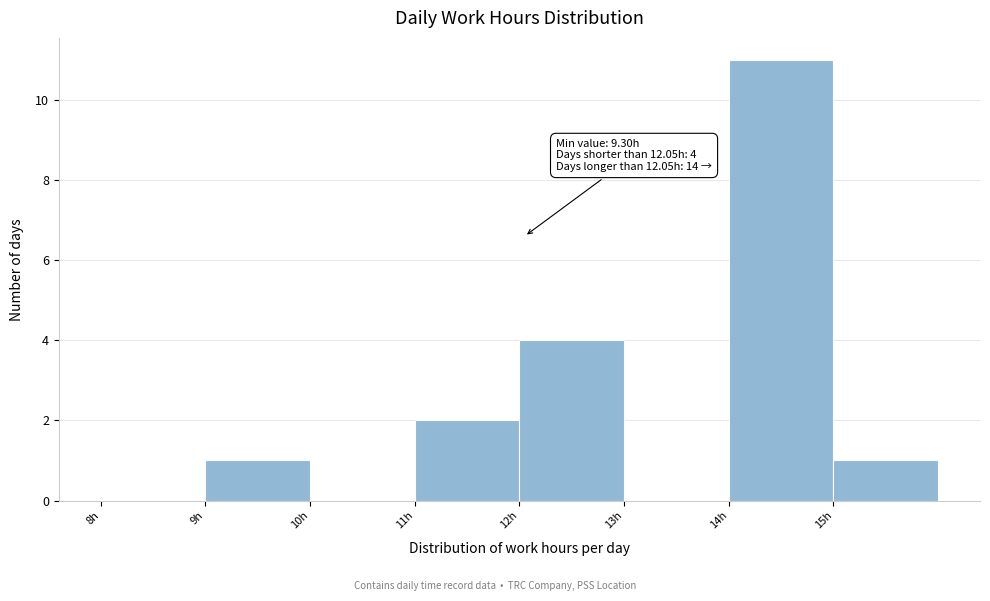

Over which range of the x-axis is the bar tallest?

14 to 15